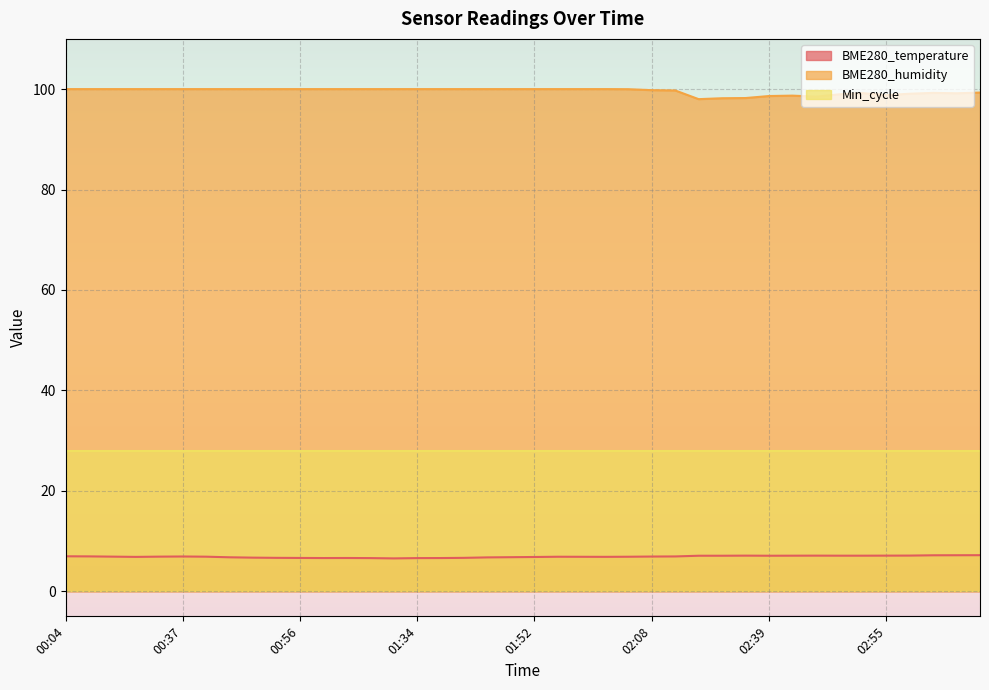

At which category is the sum across all series the highest?

00:04